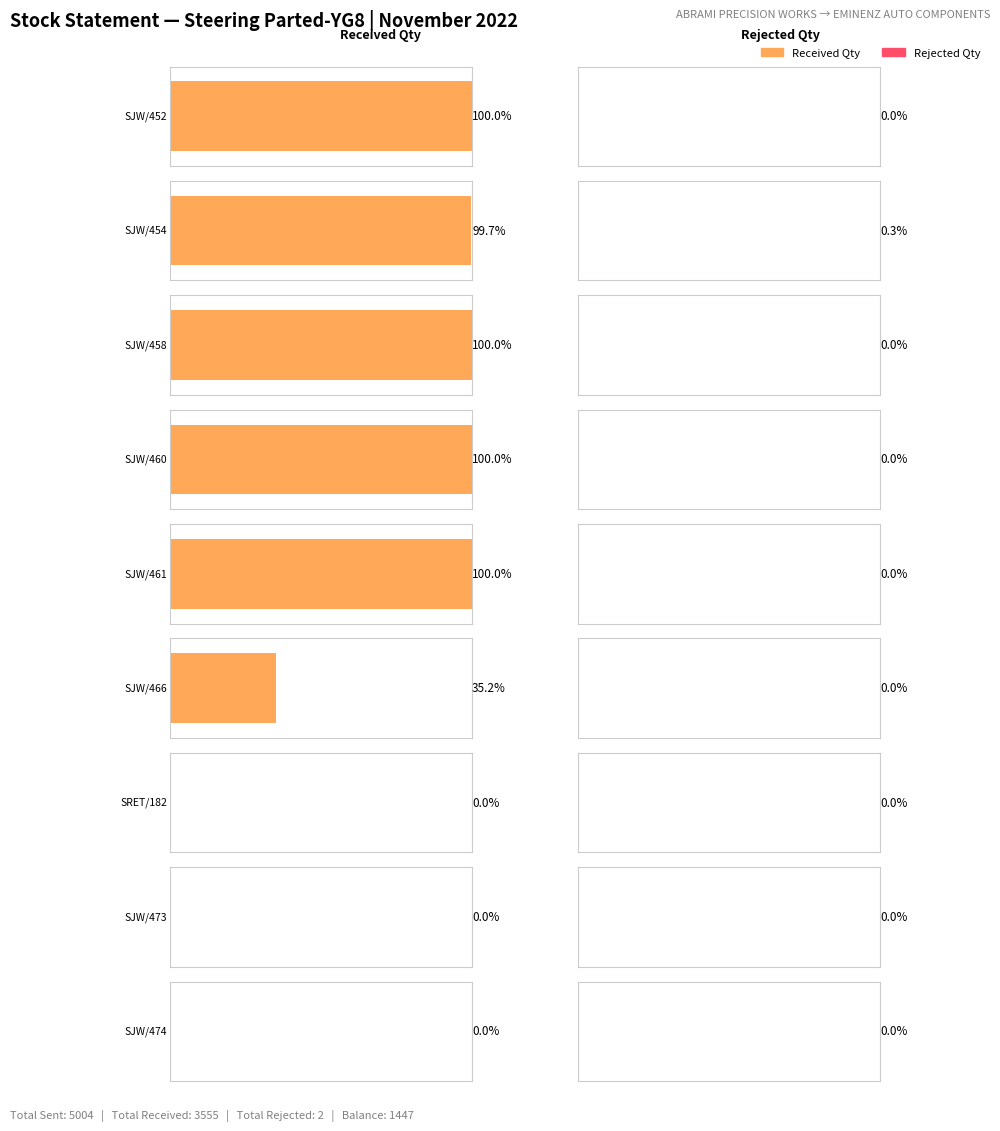

The Received Qty series shows 873 at SJW/460. True or false?

False